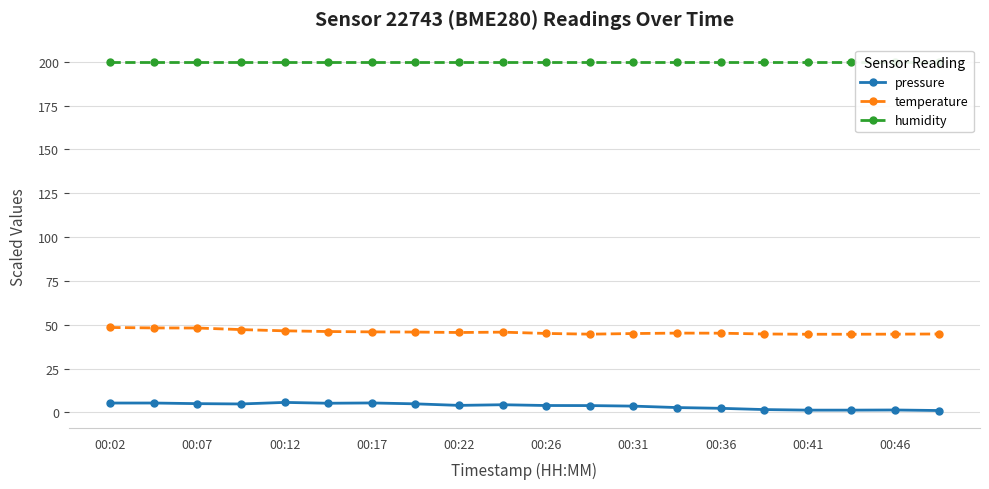

In pressure, how many points are lower than both neighbors (excluding endpoints)?

3